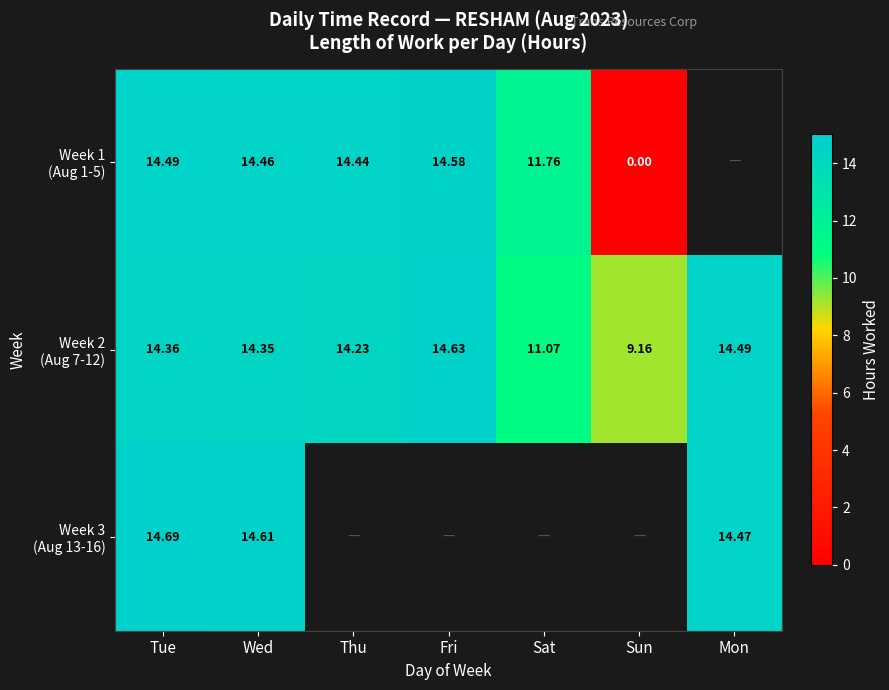

Read the Week 1 (Aug 1-5) value at Thu.

14.4